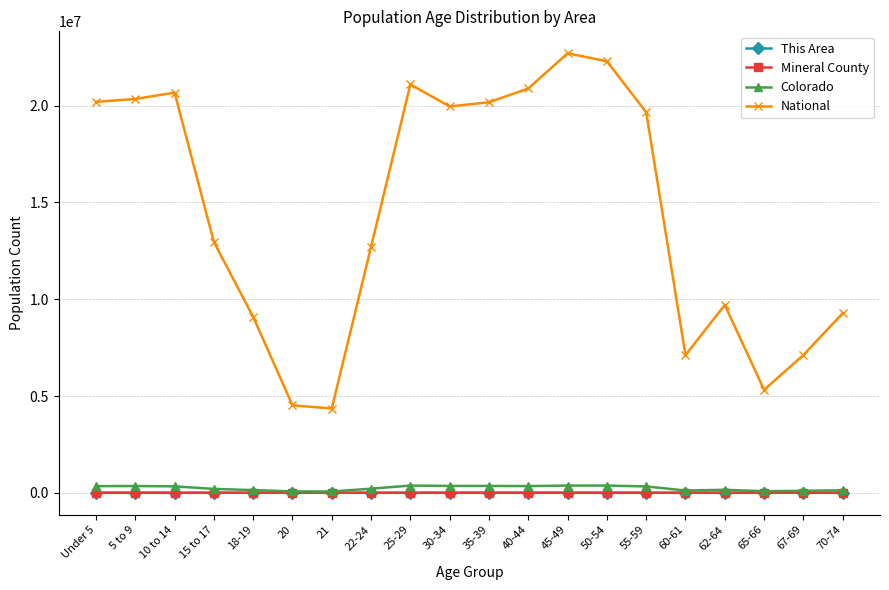

Rank the categories by National value from lowest to highest.

21, 20, 65-66, 60-61, 67-69, 18-19, 70-74, 62-64, 22-24, 15 to 17, 55-59, 30-34, 35-39, Under 5, 5 to 9, 10 to 14, 40-44, 25-29, 50-54, 45-49